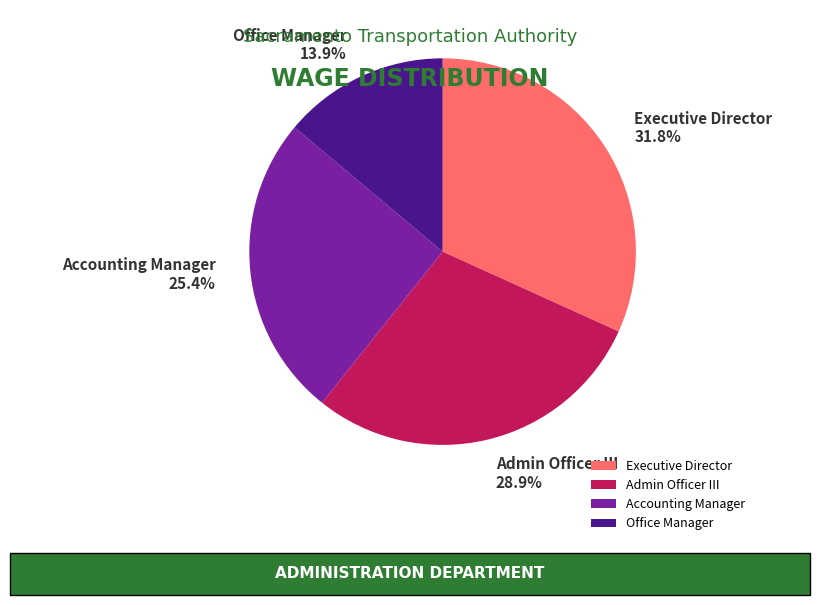

Rank the categories by value from lowest to highest.

Office Manager, Accounting Manager, Admin Officer III, Executive Director